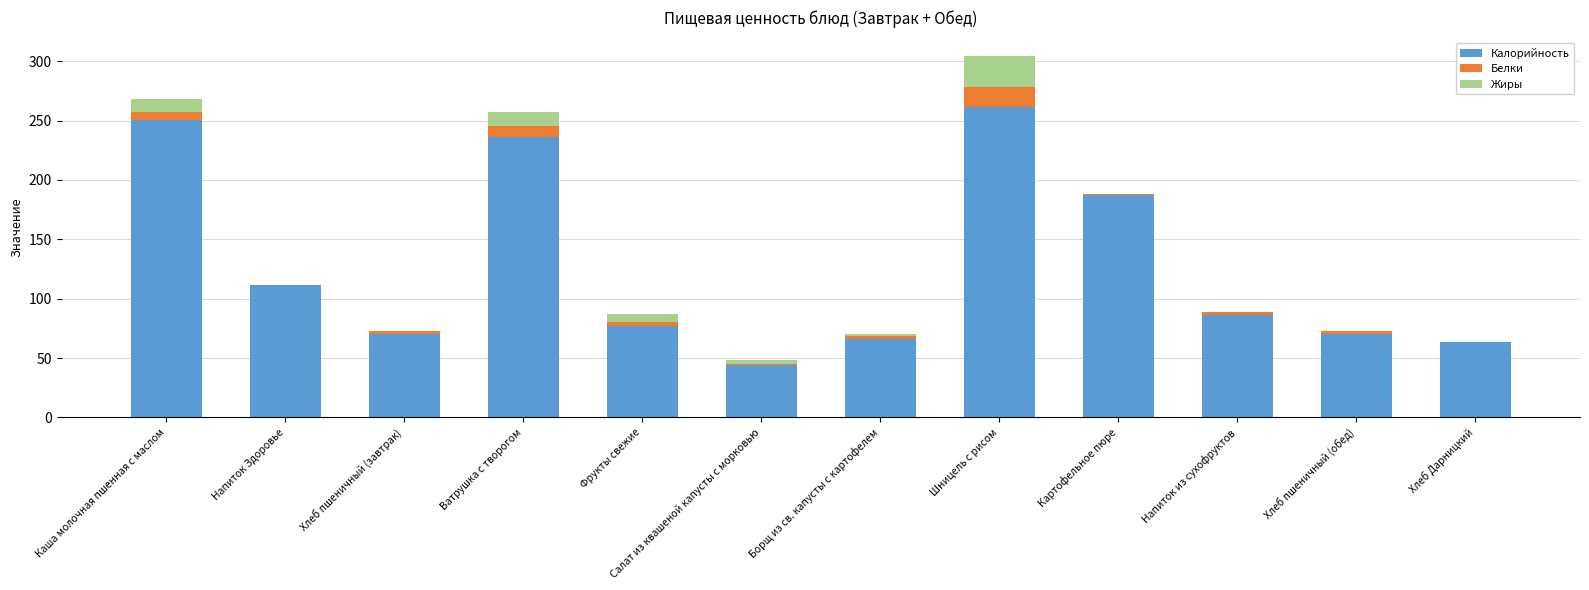

At which label does Калорийность reach its peak?

Шницель с рисом